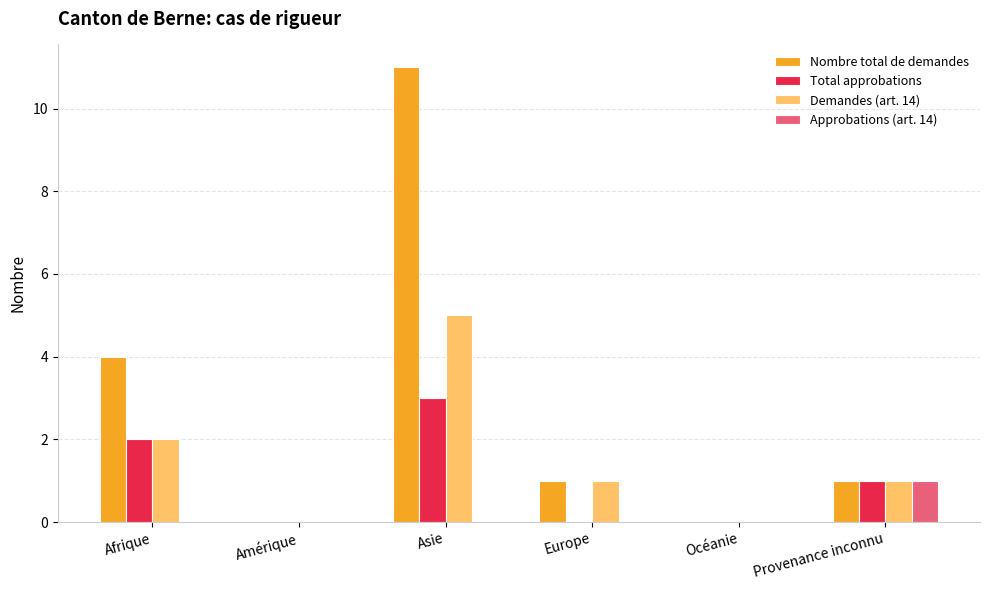

What is the sum of all Total approbations values?

6